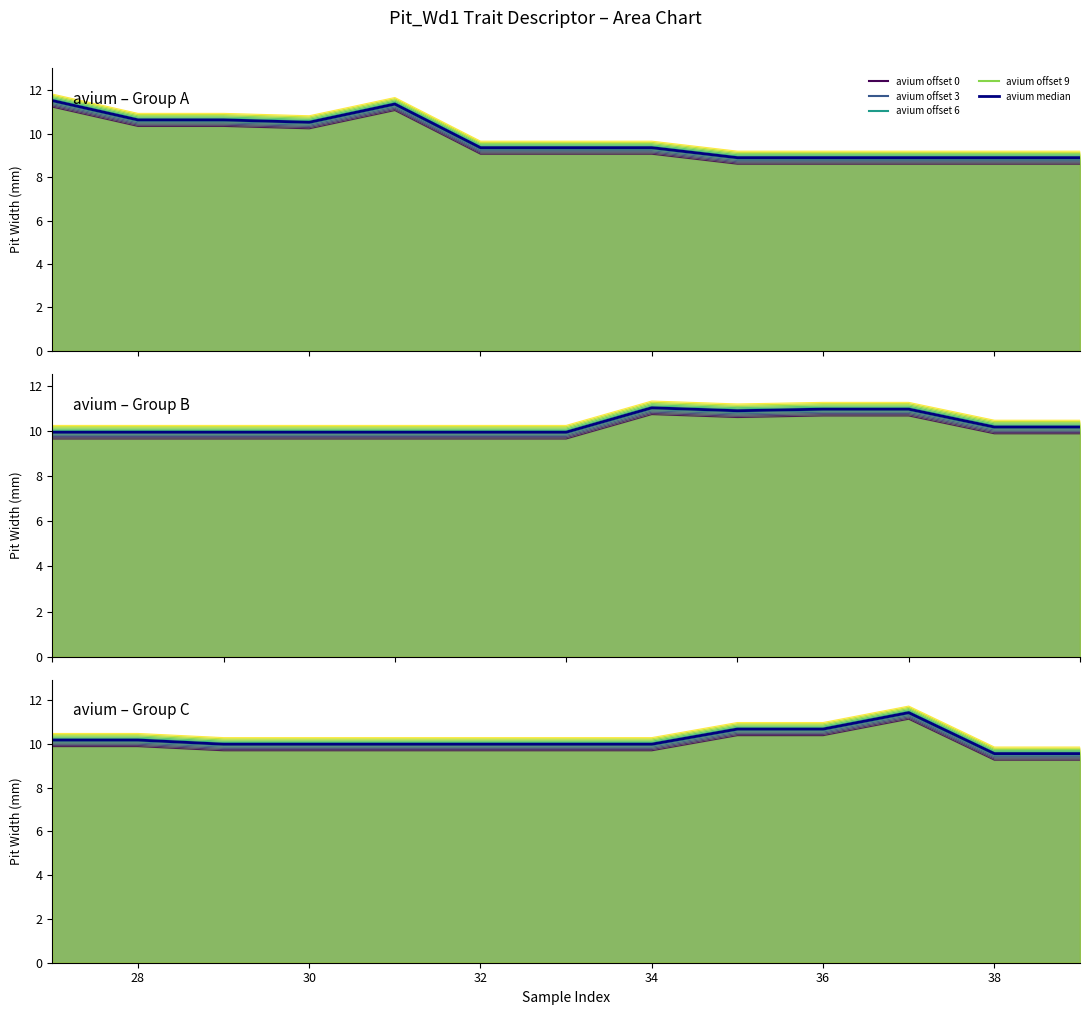

What is the average value?

10.1